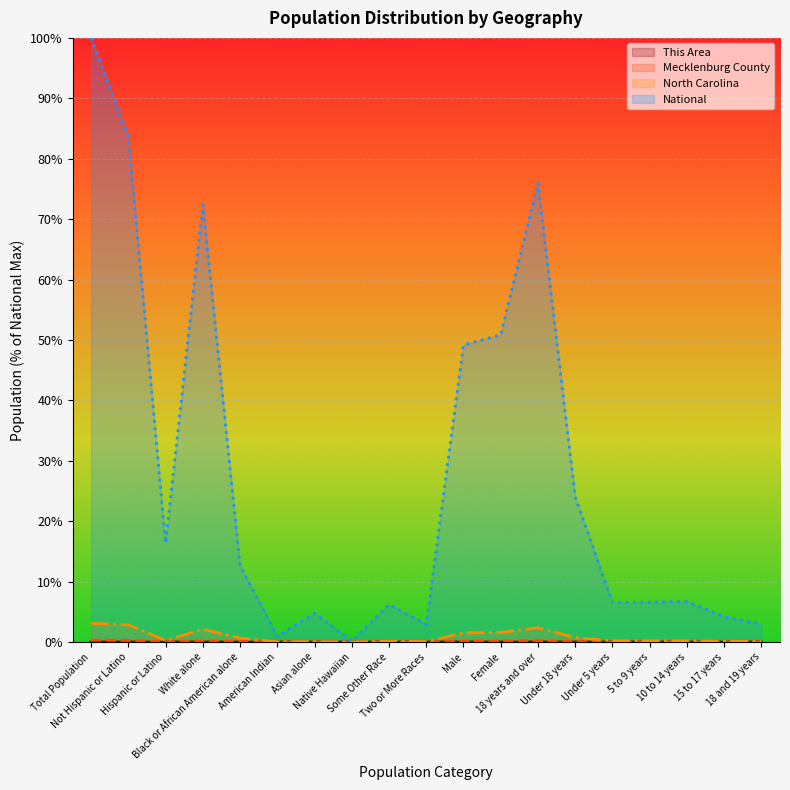

Is it true that National equals 0.7 at Two or More Races?

False